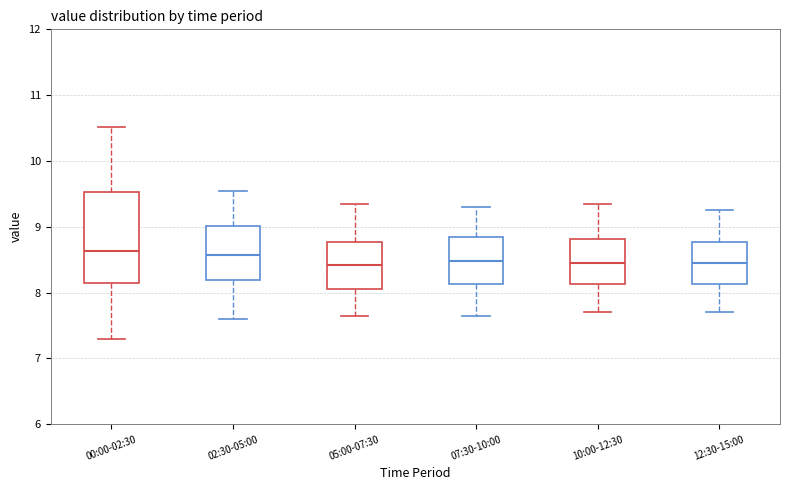

Reading left to right, transcribe this box plot: for each box, give where its median line is, the range the box spans, and where its two whiskers end, as read against the y-axis. The values are not printed on the chart, so give them approximately, as read against the axis.

00:00-02:30: median 8.6, box 8.1 to 9.5, whiskers 7.3 to 10.5
02:30-05:00: median 8.6, box 8.2 to 9.0, whiskers 7.6 to 9.6
05:00-07:30: median 8.4, box 8.1 to 8.8, whiskers 7.7 to 9.4
07:30-10:00: median 8.5, box 8.1 to 8.9, whiskers 7.7 to 9.3
10:00-12:30: median 8.5, box 8.1 to 8.8, whiskers 7.7 to 9.4
12:30-15:00: median 8.5, box 8.1 to 8.8, whiskers 7.7 to 9.3